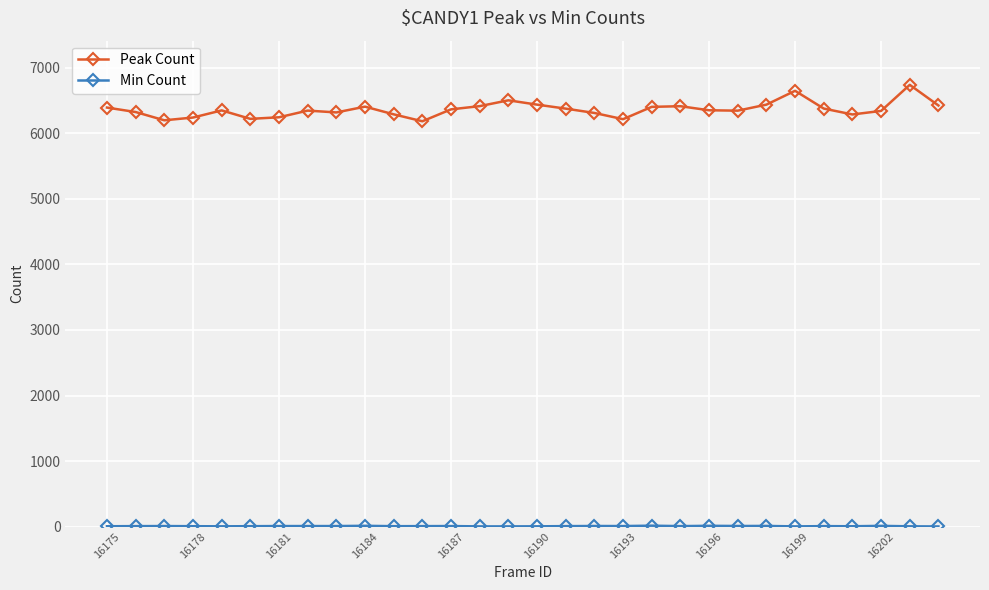

What is the value of the Peak Count point at the 1st from the left?

6394